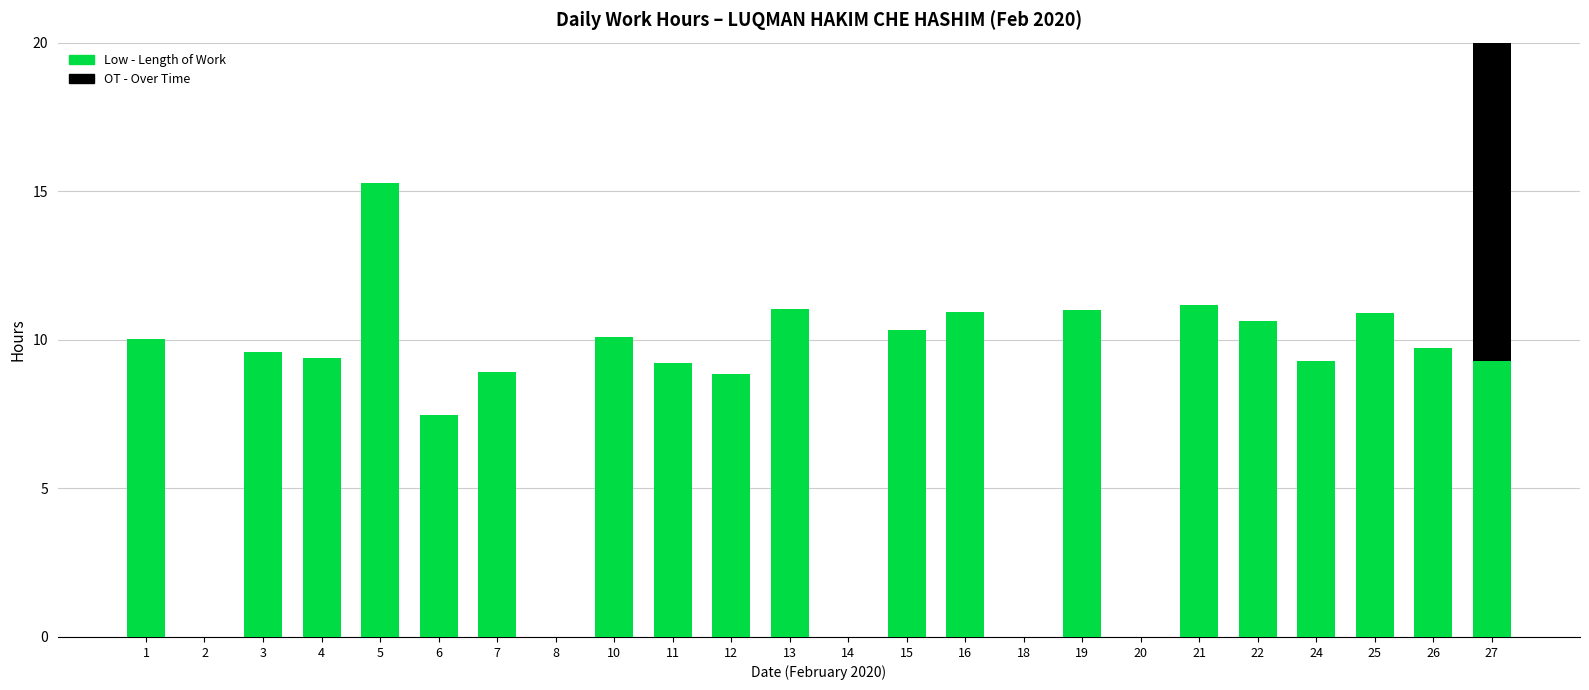

What is the average value of the OT - Over Time series?

0.6